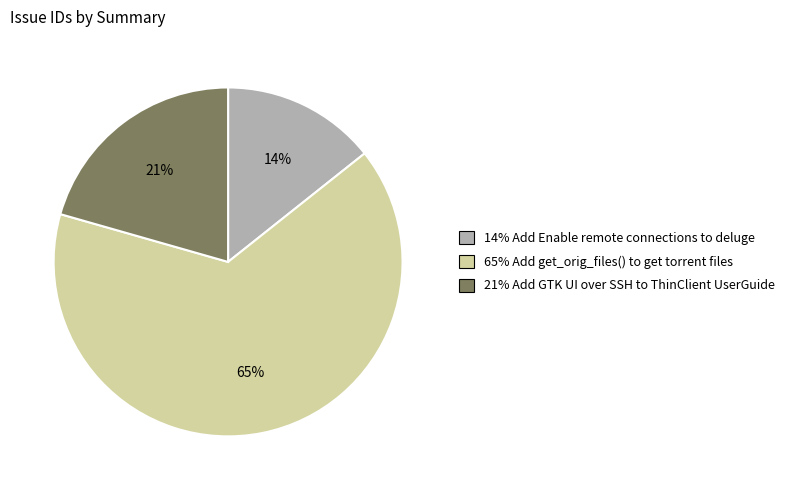

To the nearest percent, what is the average slice percentage?

33%